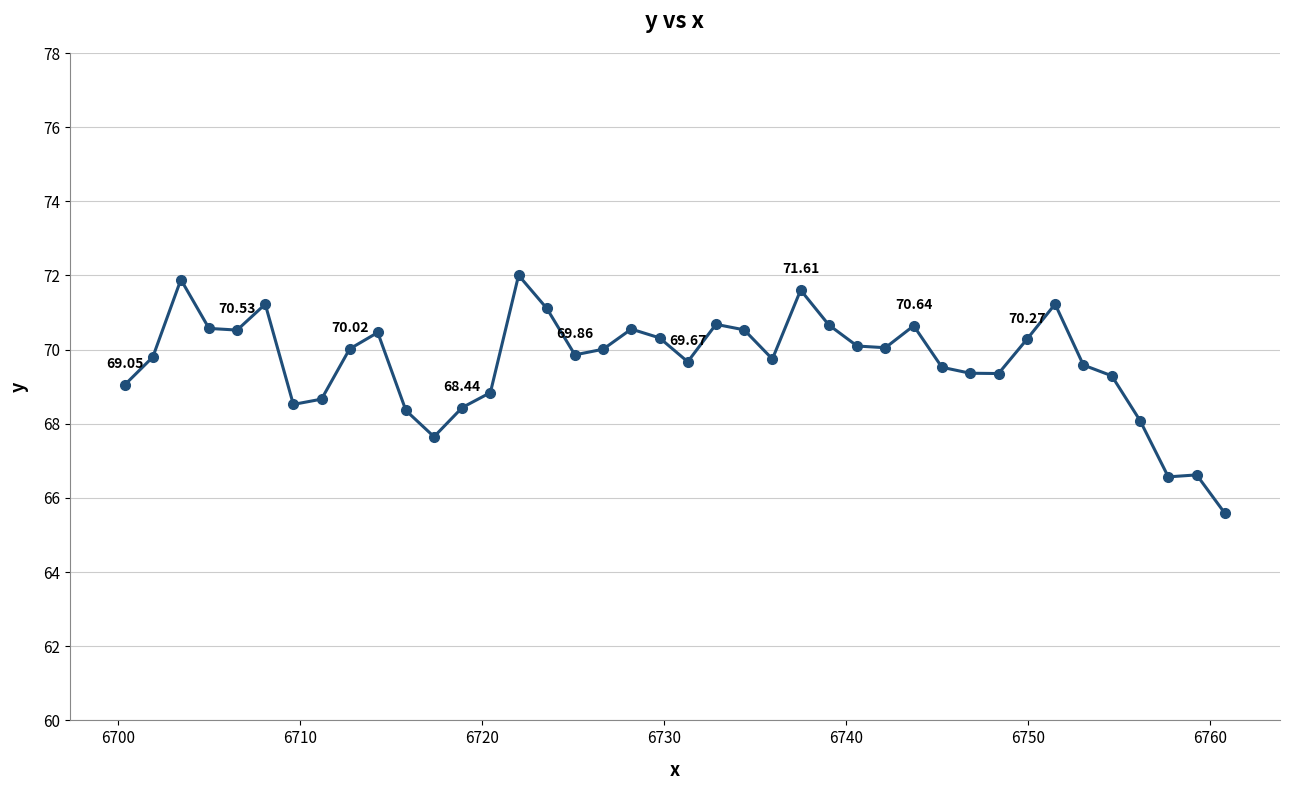

Does the chart display data point markers on the line(s)?

Yes